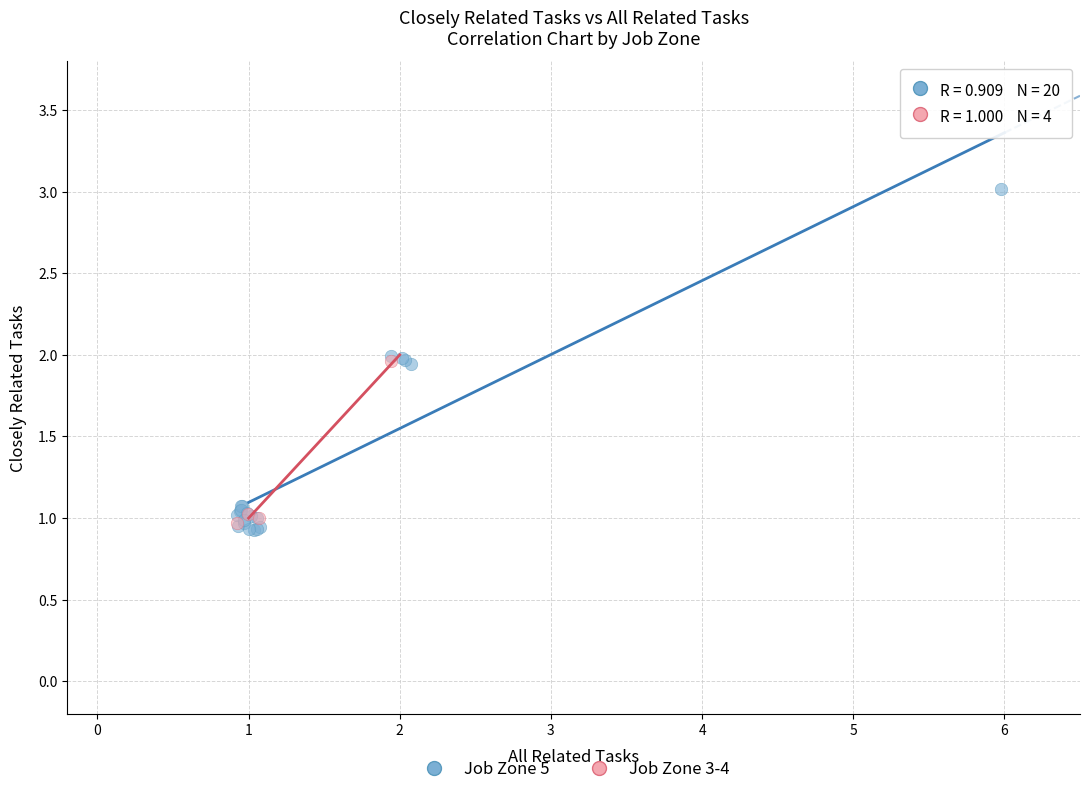

Which series has the largest Y range (max minus min)?

Job Zone 5